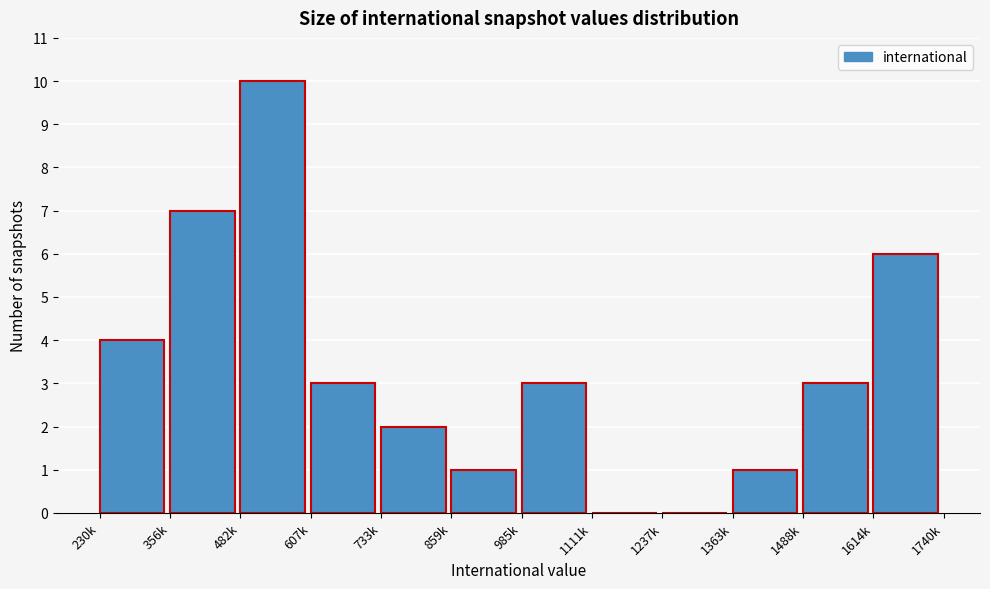

Reading right to left, extract all data points from this chart.

1614k=6	1488k=3	1363k=1	1237k=0	1111k=0	985k=3	859k=1	733k=2	607k=3	482k=10	356k=7	230k=4